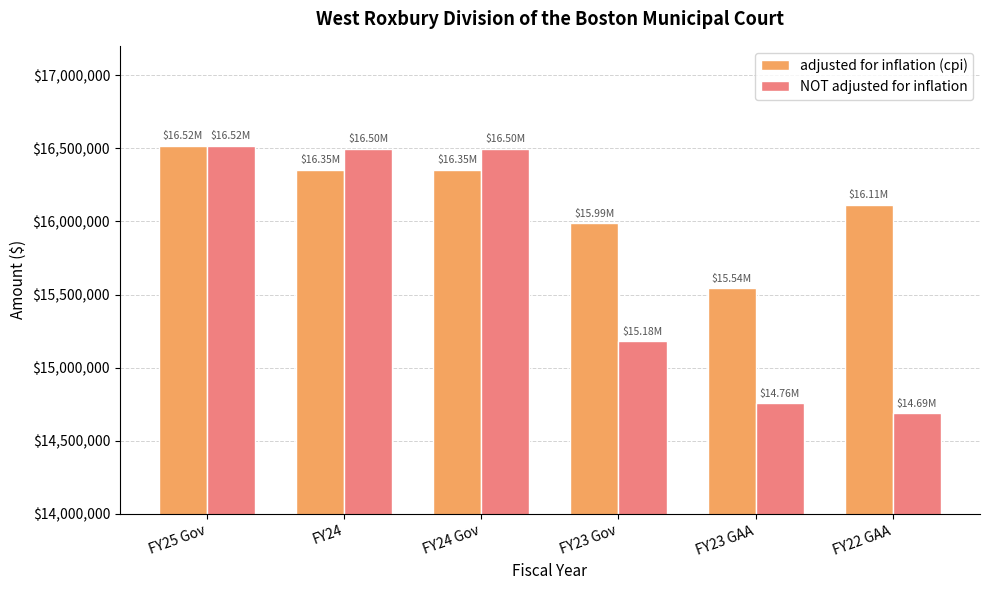

Reading right to left, transcribe all the data shown in this chart.

adjusted for inflation (cpi): 16114374	15543437	15987168	16353237	16353237	16517797
NOT adjusted for inflation: 14687359	14758440	15179761	16497805	16497805	16517797